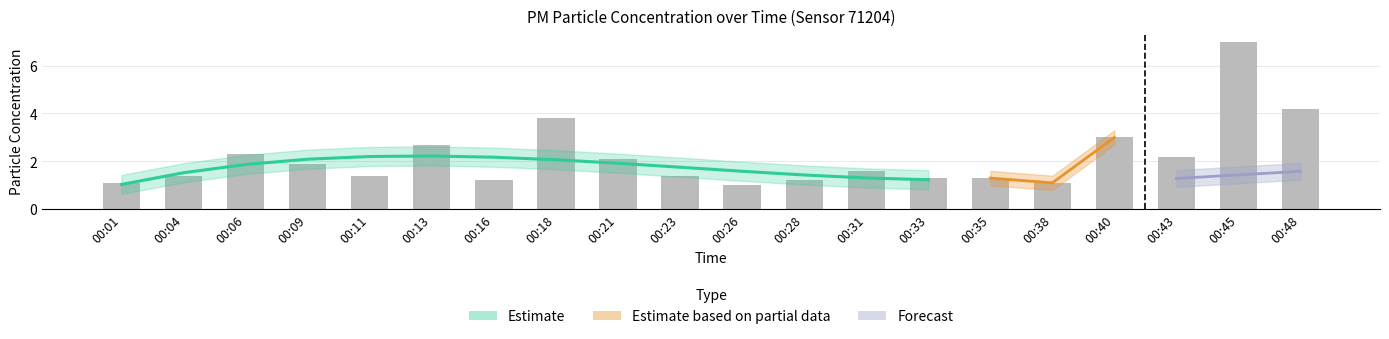

Rank the categories by value from lowest to highest.

00:26, 00:01, 00:38, 00:16, 00:28, 00:33, 00:35, 00:04, 00:11, 00:23, 00:31, 00:09, 00:21, 00:43, 00:06, 00:13, 00:40, 00:18, 00:48, 00:45